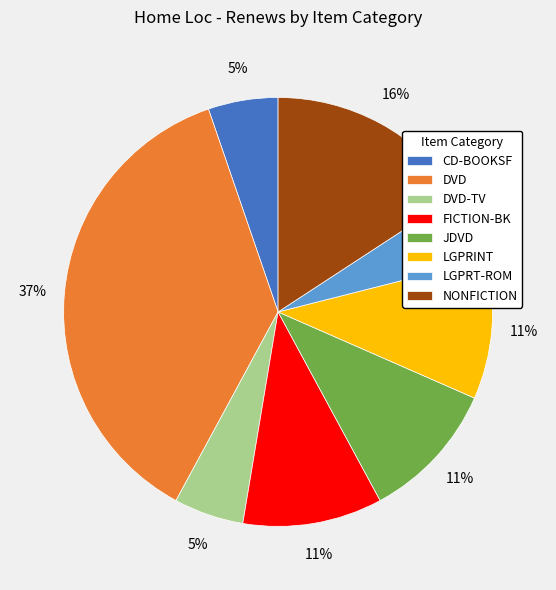

What is the ratio of the value at LGPRINT to the value at JDVD?

1.0